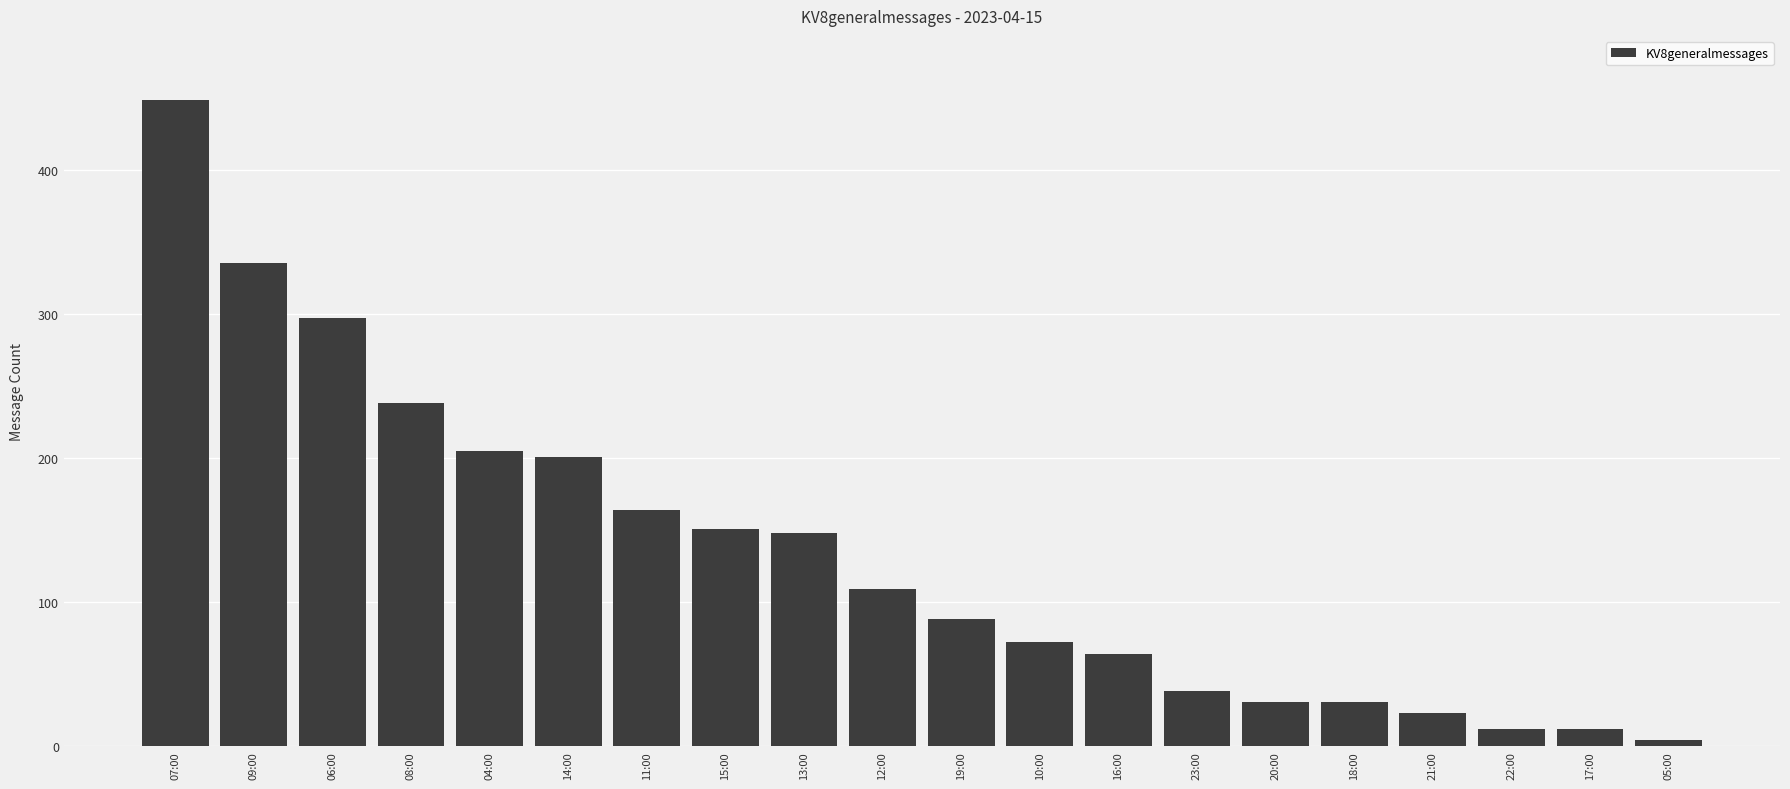

What is the greatest value displayed?

448